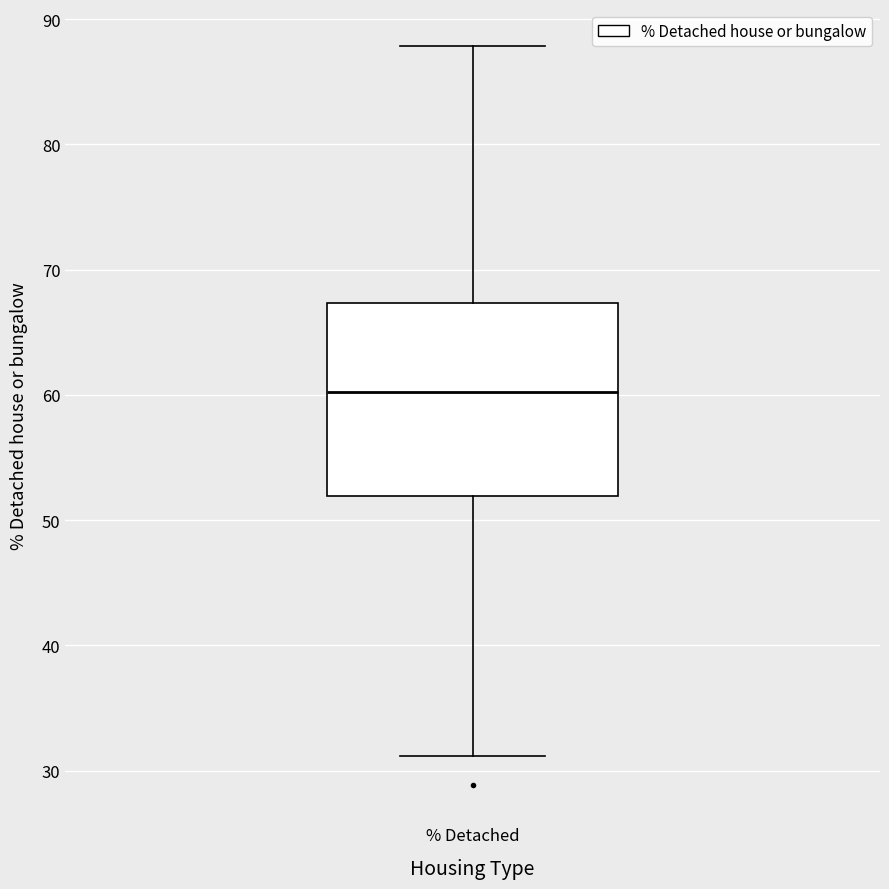

Transcribe this box plot: give where the median line is, the range the box spans, and where the two whiskers end, as read against the y-axis. The values are not printed on the chart, so give them approximately, as read against the axis.

median 60, box 52 to 67, whiskers 31 to 88